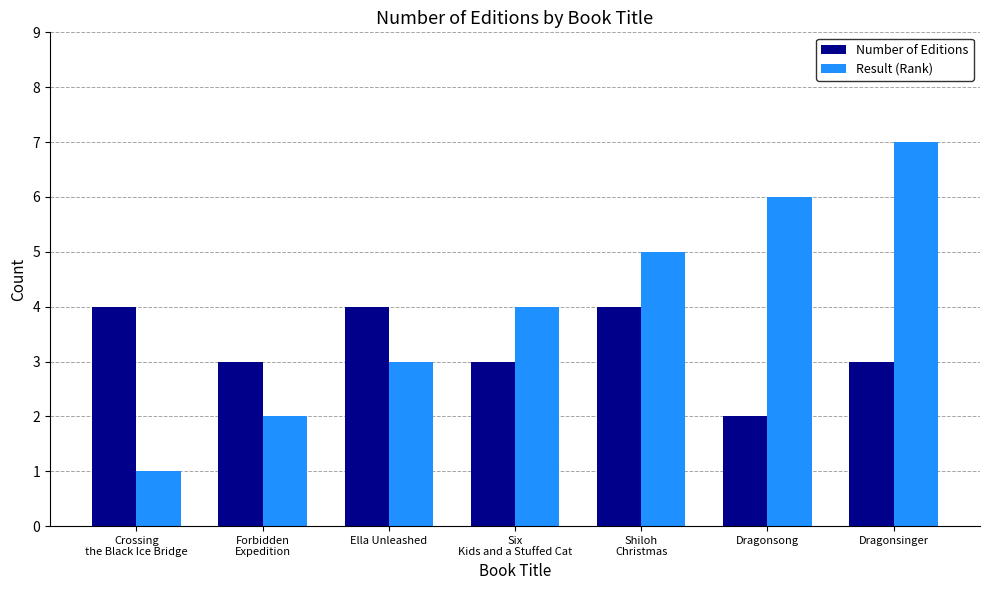

At which category is the sum across all series the highest?

Dragonsinger